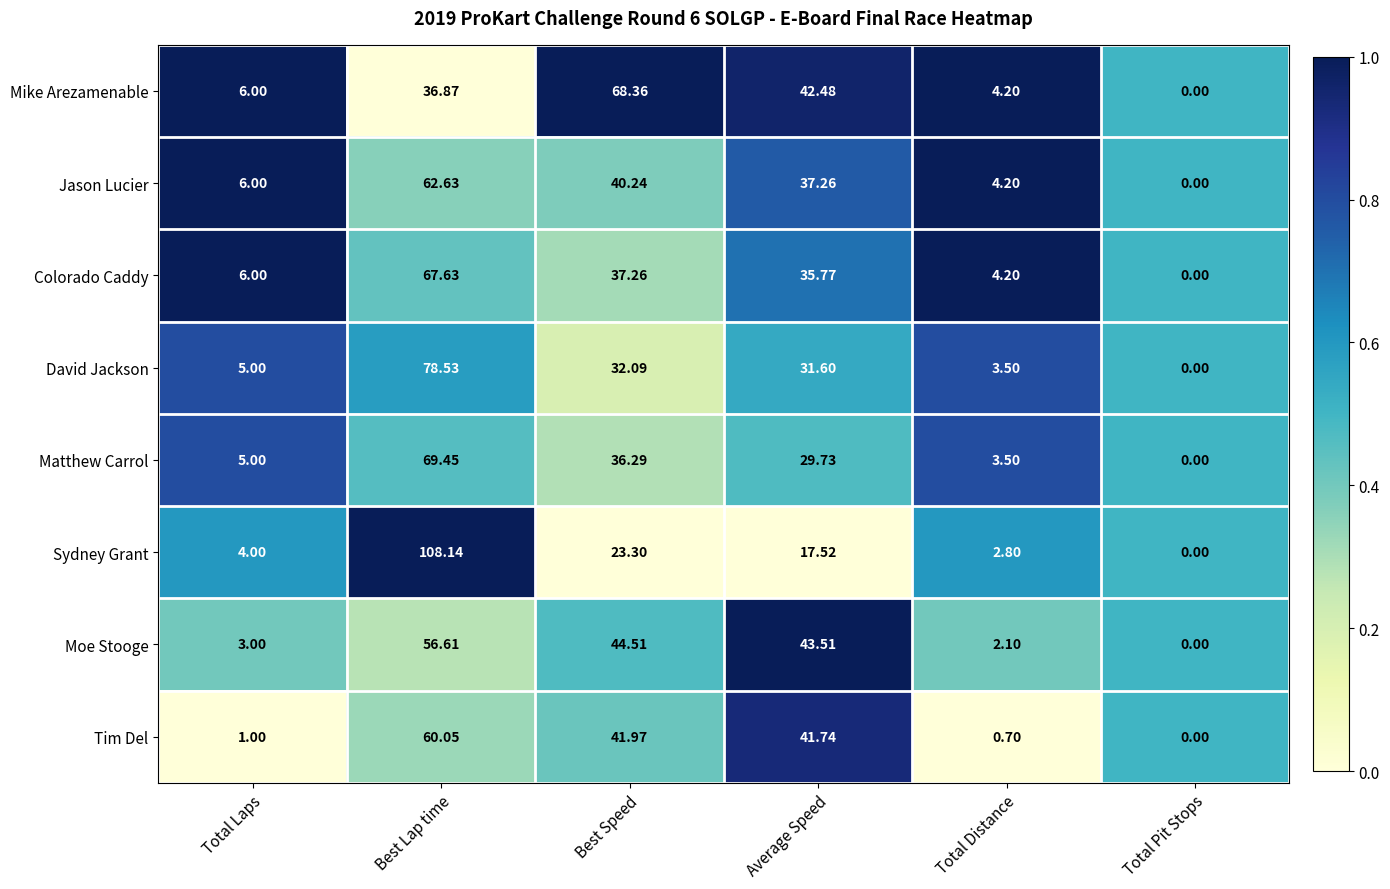

Where is Matthew Carrol nearest to the value 34?

Best Speed